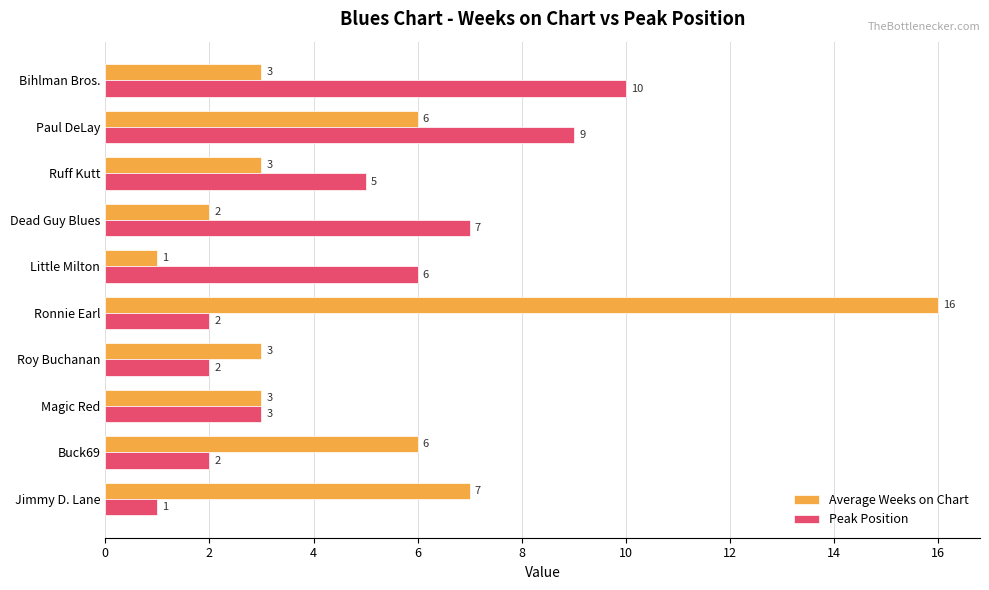

How many distinct data groups are displayed?

2